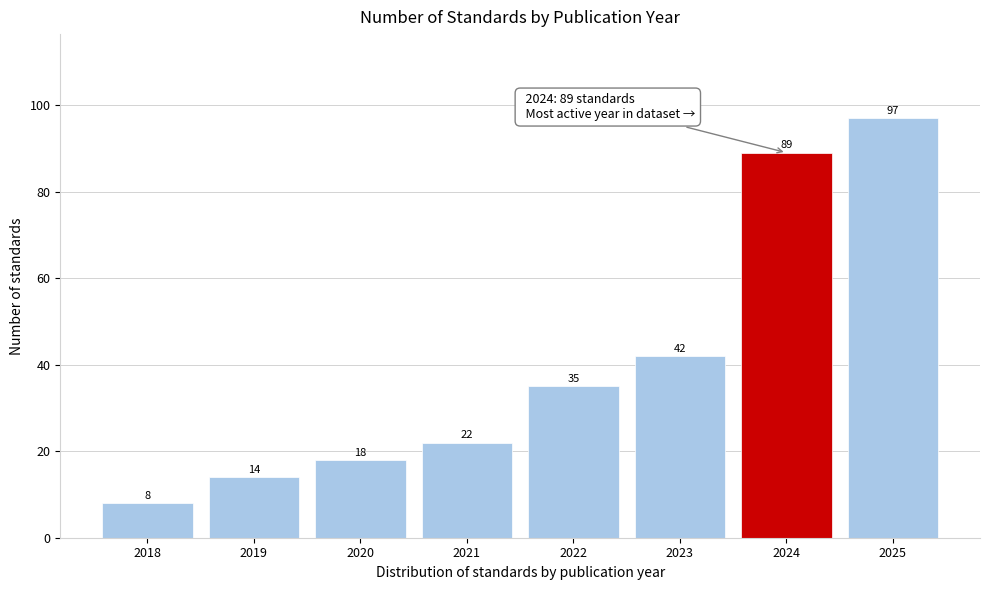

Reading right to left, extract all data points from this chart.

2025=97	2024=89	2023=42	2022=35	2021=22	2020=18	2019=14	2018=8